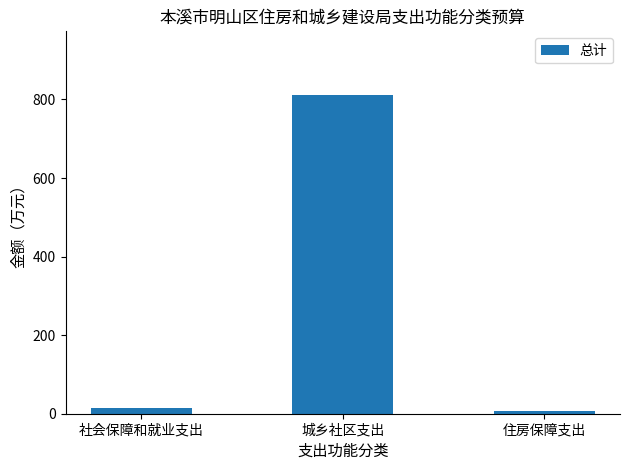

At which category does the chart reach its peak across all series?

城乡社区支出